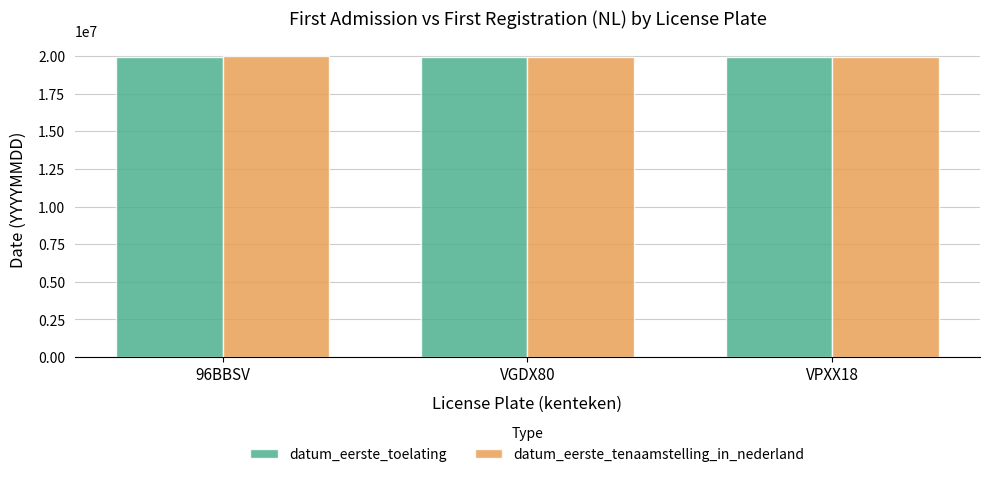

What is the sum of all datum_eerste_tenaamstelling_in_nederland values?

59941248